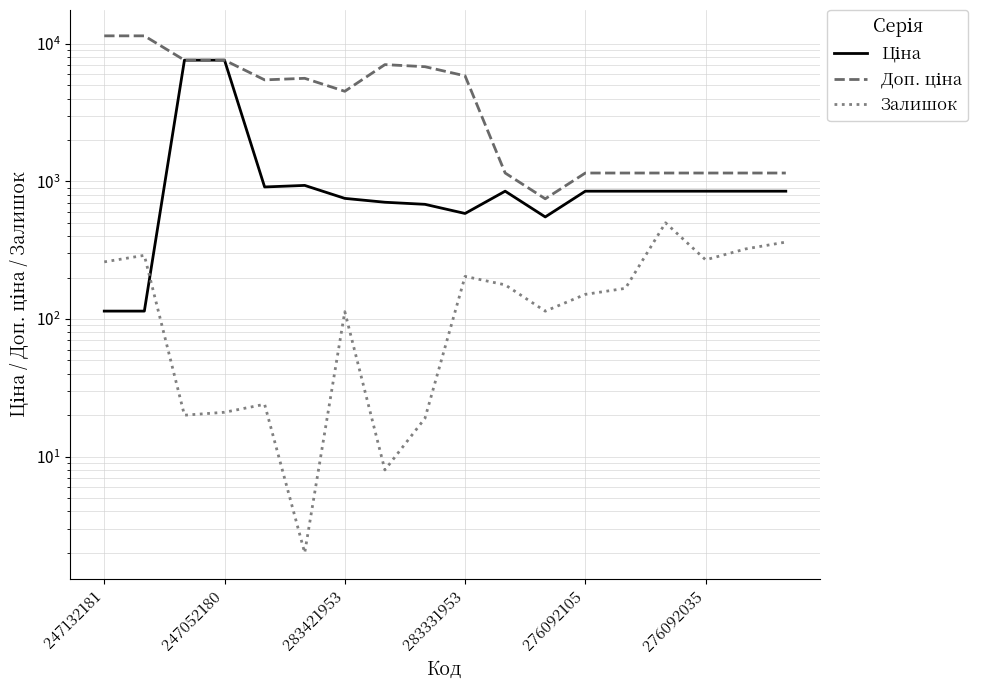

Between 10 and 17, which is larger?

10